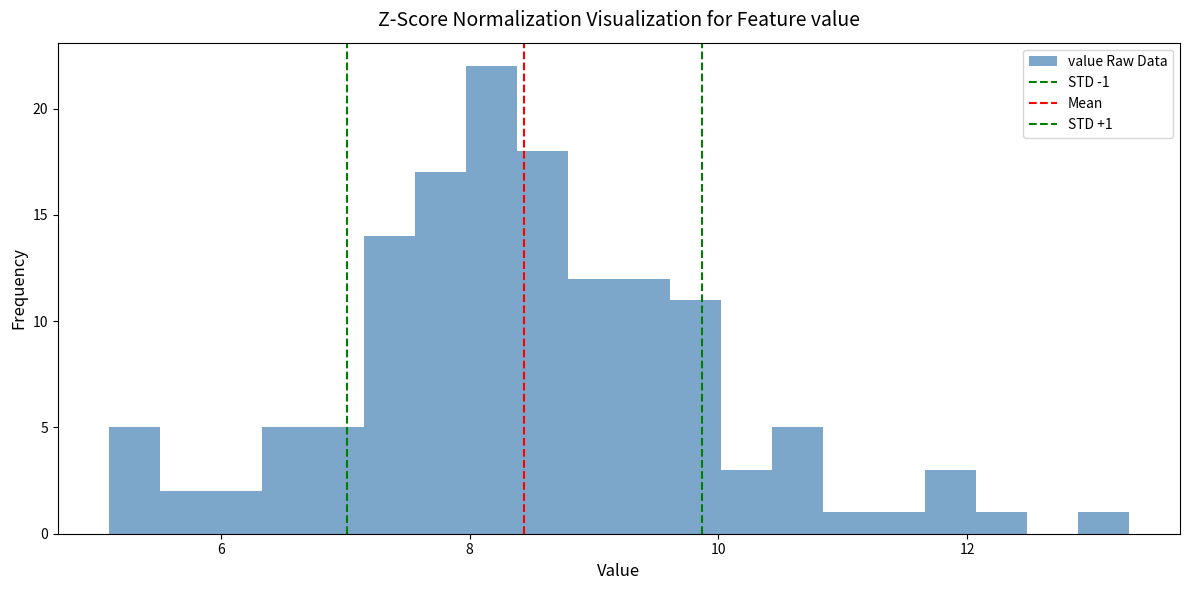

Read against the x-axis, roughly where is the centre of the tallest bar?

8.2